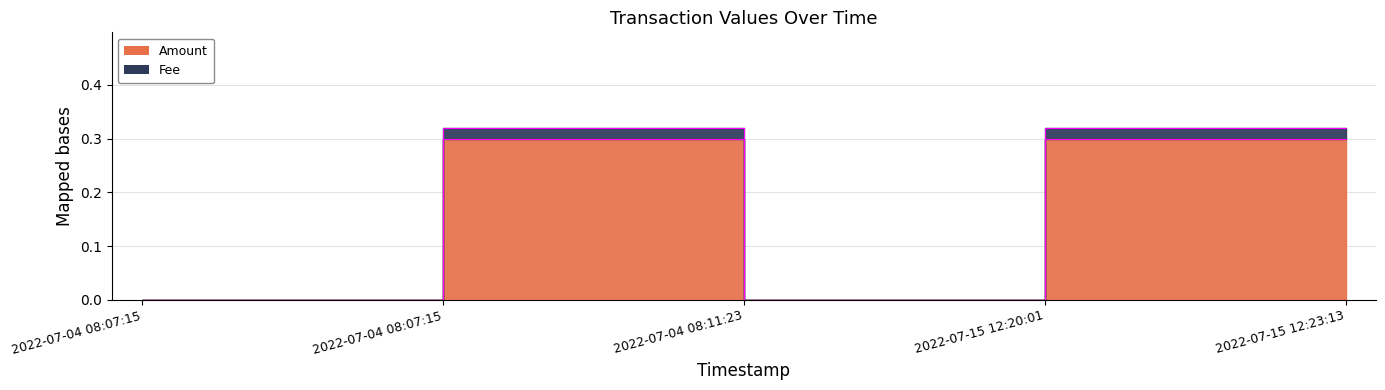

At which category does Amount reach its first local peak?

2022-07-04 08:07:15